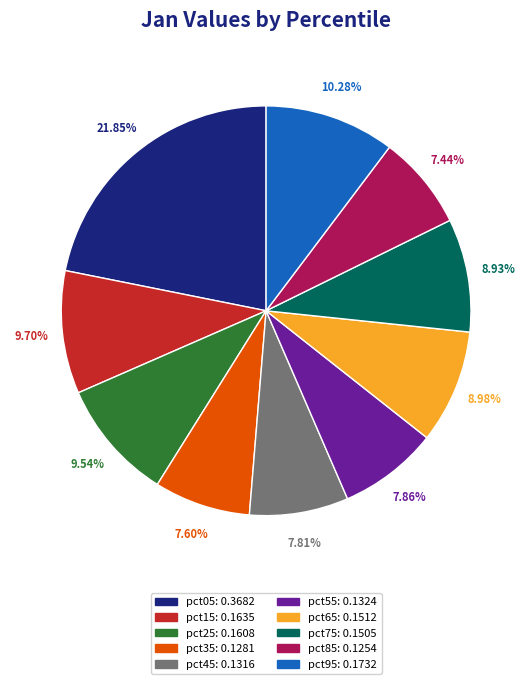

Which category has the biggest portion of the pie?

pct05